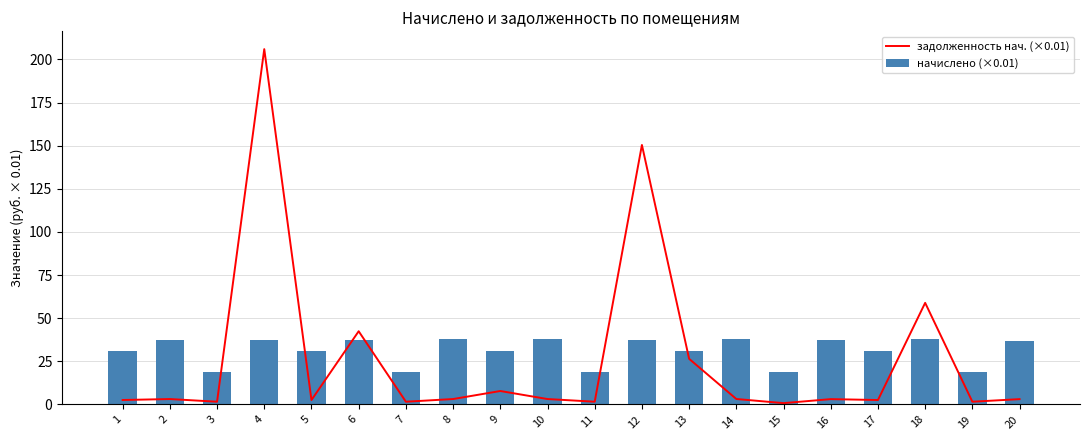

What are all the series names shown in the legend?

задолженность нач. (×0.01), начислено (×0.01)